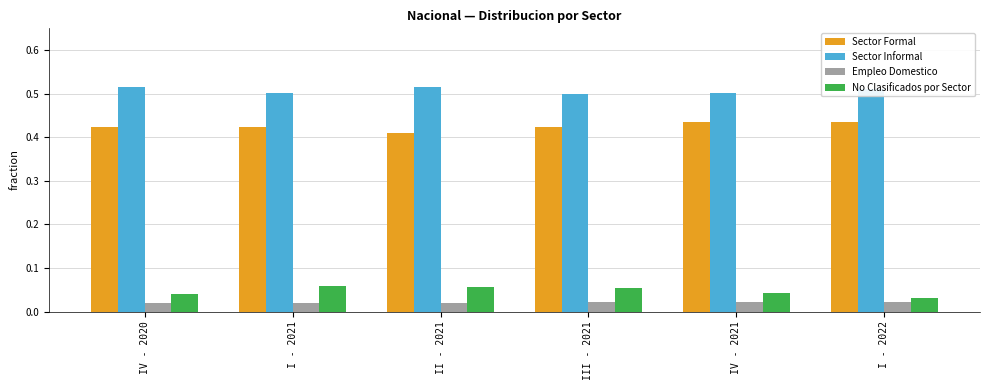

List the series in order of their peak value, lowest first.

Empleo Domestico, No Clasificados por Sector, Sector Formal, Sector Informal